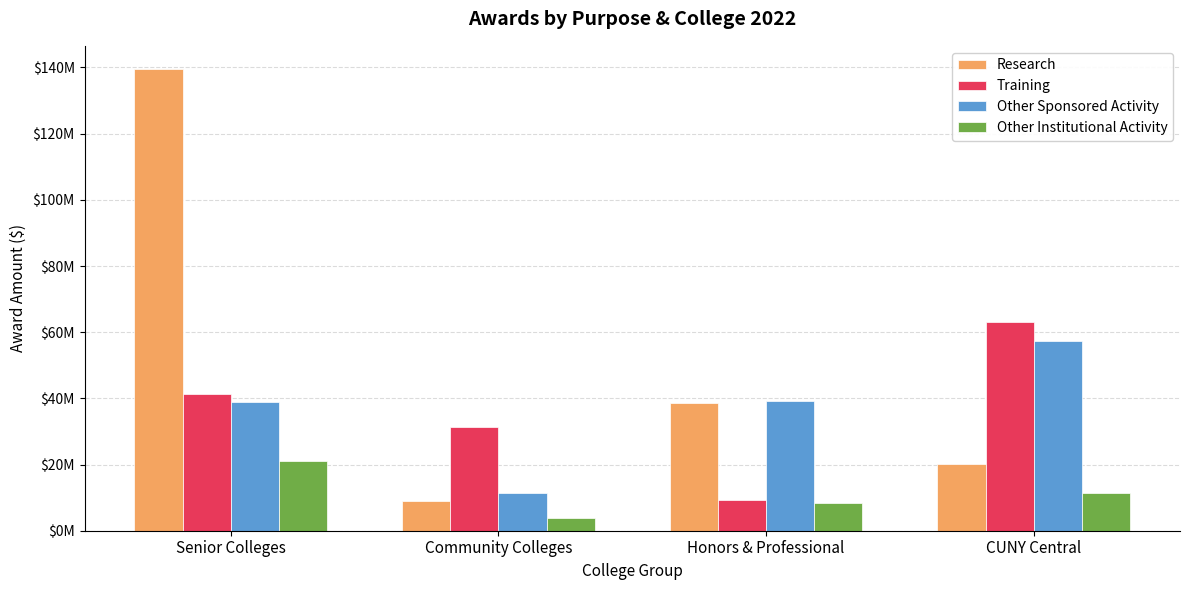

Are the bars grouped side by side (vs. stacked)?

Yes